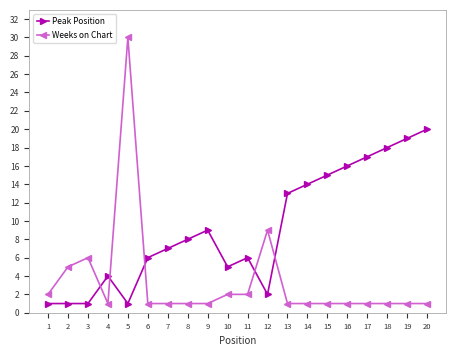

At which category does Weeks on Chart reach its first local peak?

3